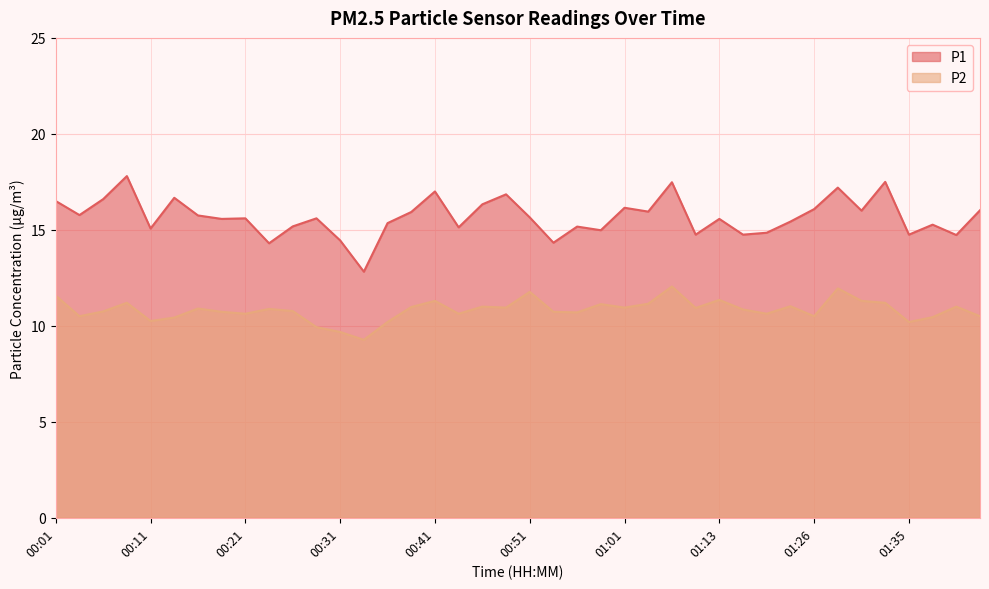

True or false: P1 and P2 cross at least once.

False